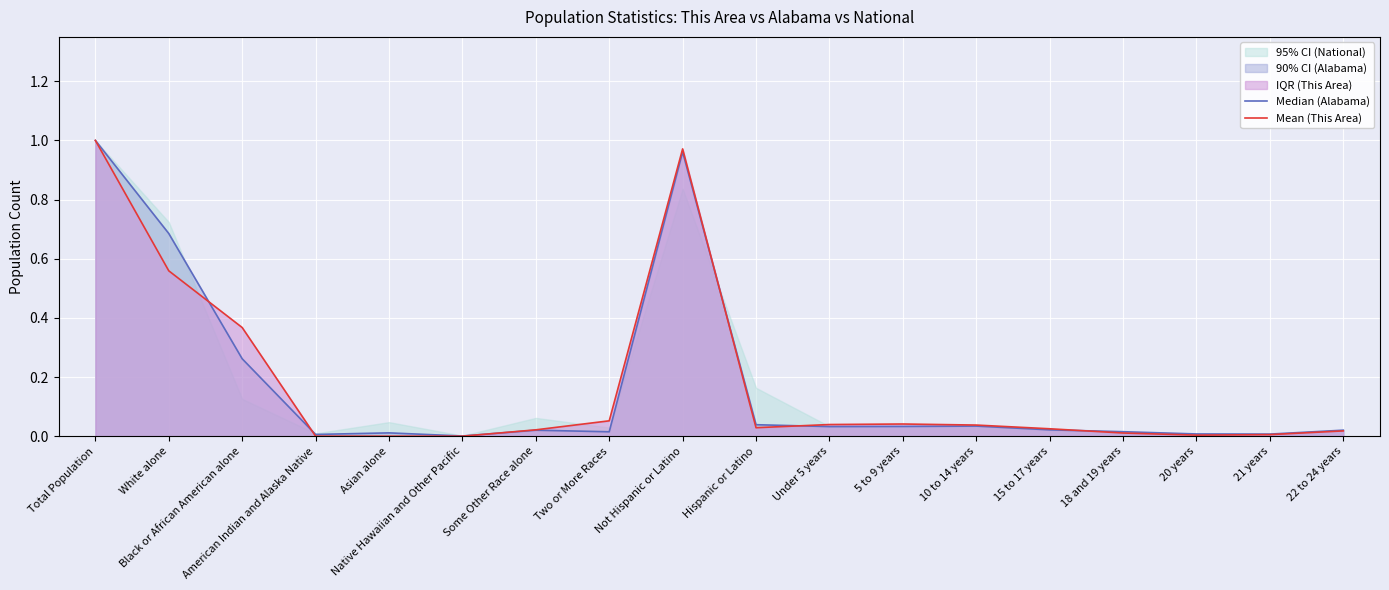

Rank the series at 5 to 9 years from highest to lowest value.

Mean (This Area), Median (Alabama)